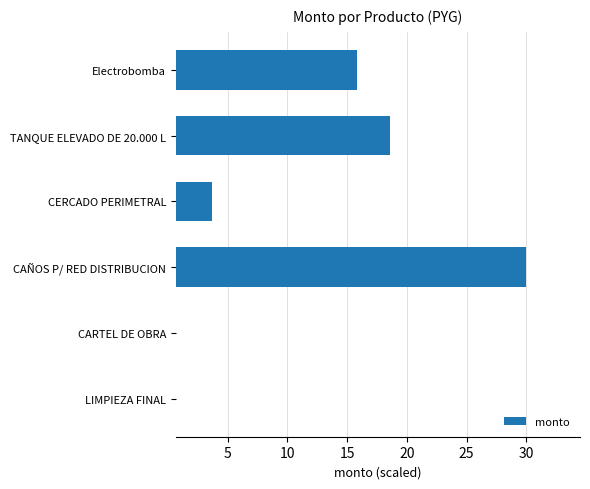

What is the average value?

11.6